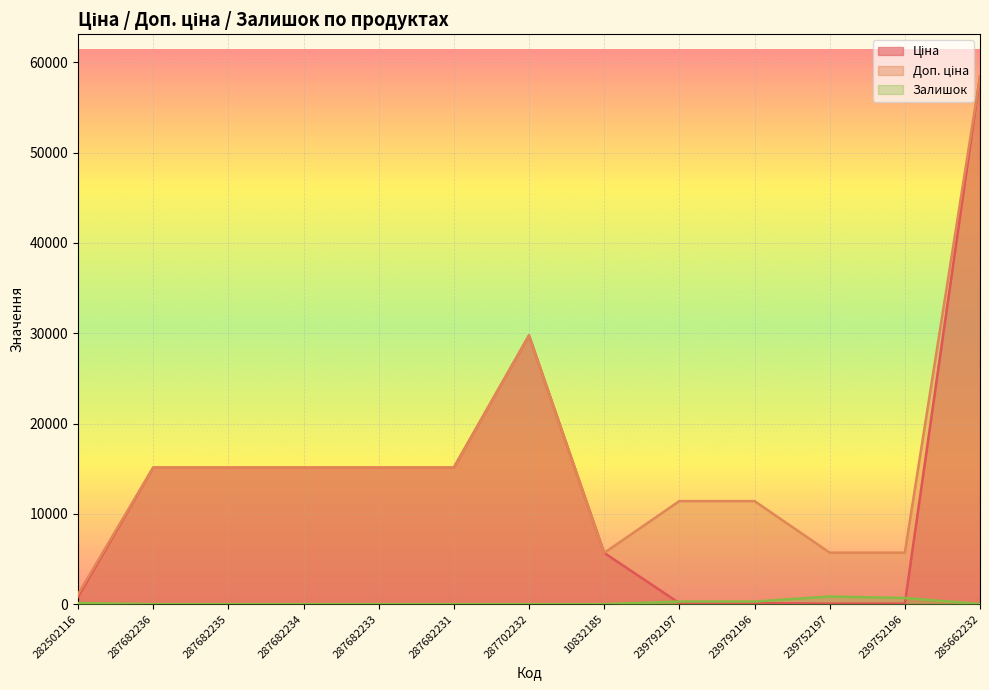

How many distinct data groups are displayed?

3